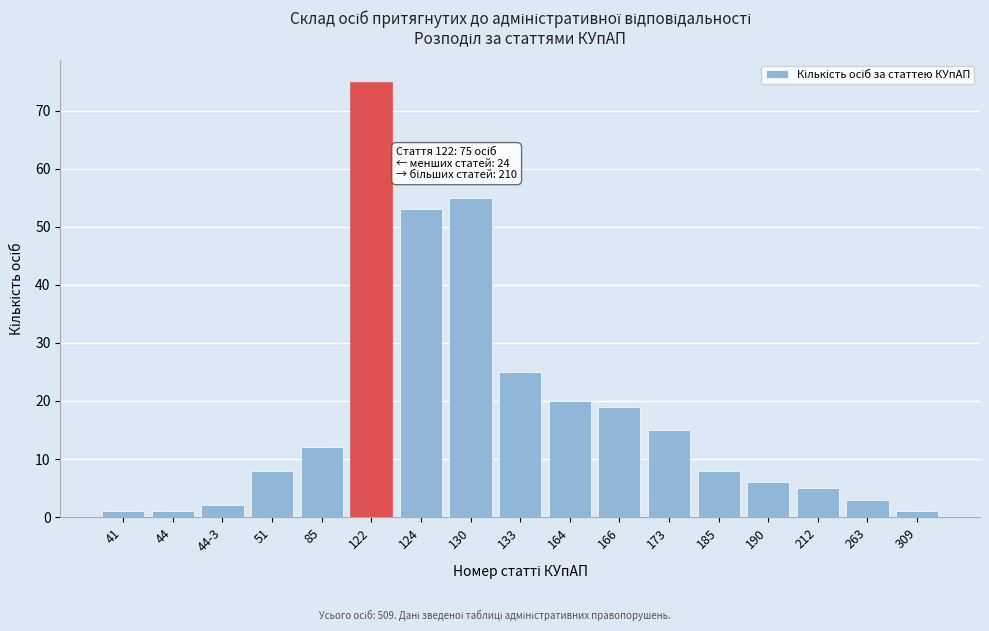

Reading left to right, list all the values displayed in this chart.

41=1	44=1	44-3=2	51=8	85=12	122=75	124=53	130=55	133=25	164=20	166=19	173=15	185=8	190=6	212=5	263=3	309=1